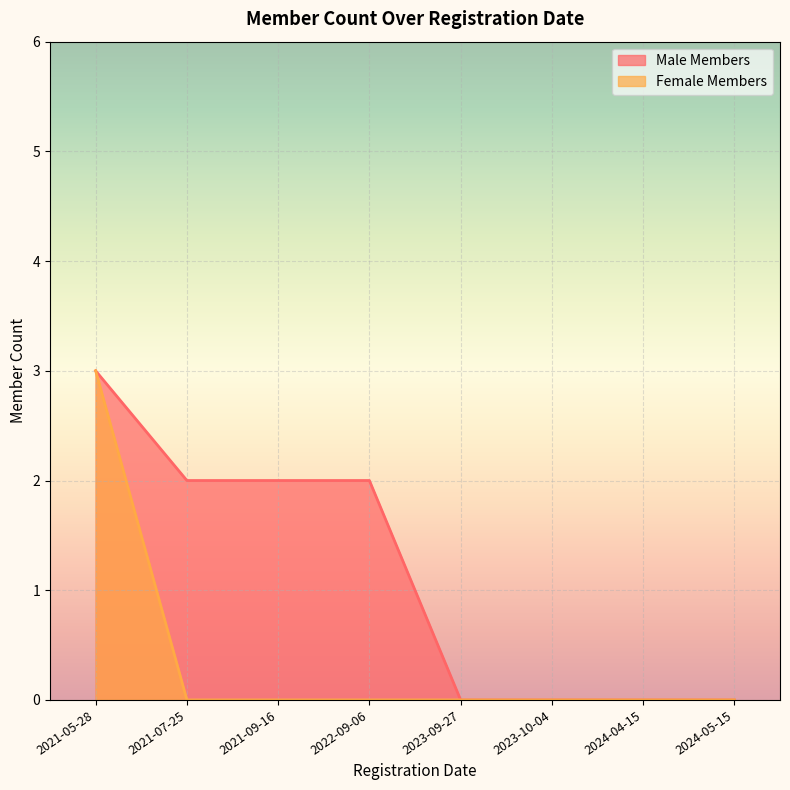

How many values in the Male Members series exceed 2?

1